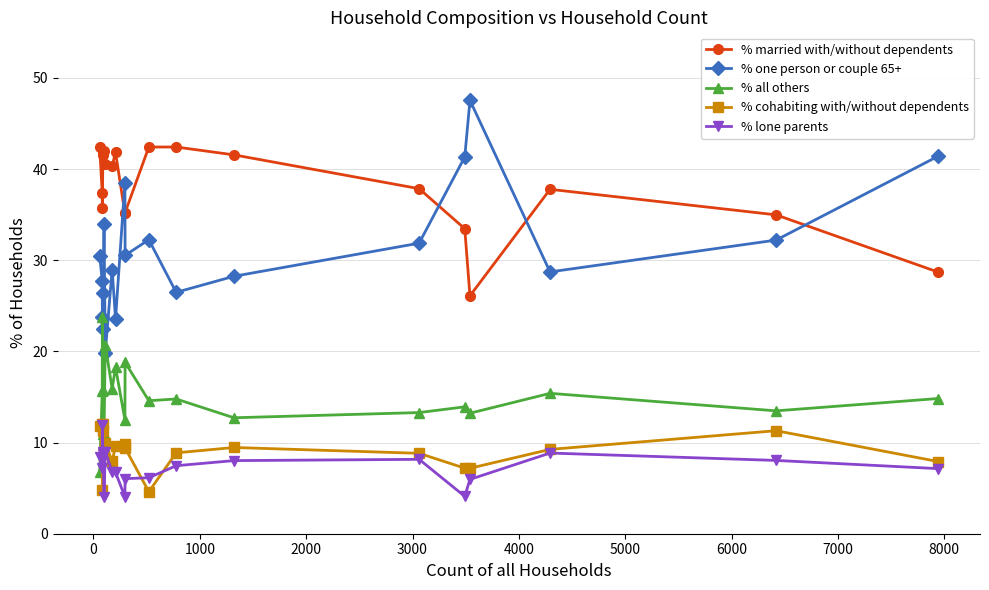

Which series has the largest total across all categories?

% married with/without dependents